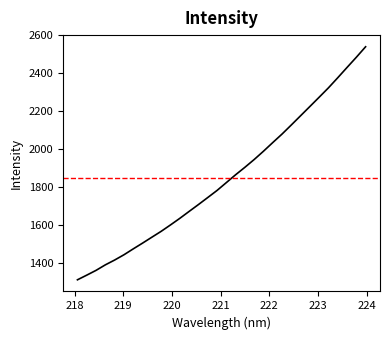

Where is the data nearest to the value 1924?

221.6902